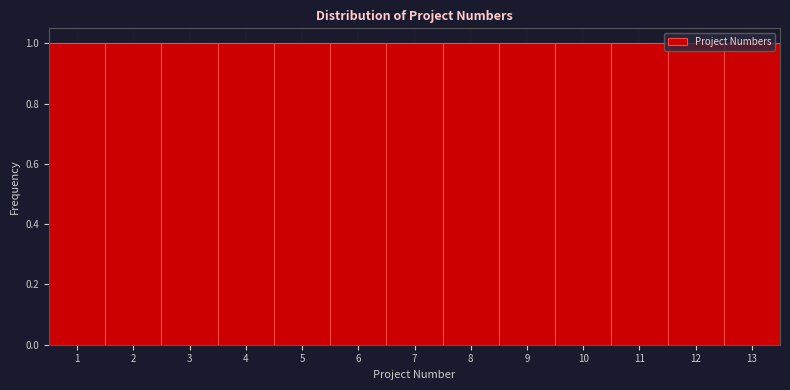

How tall is the bar that spans 5.5 to 6.5 on the x-axis? The values are not printed on the chart, so give them approximately, as read against the axis.

1